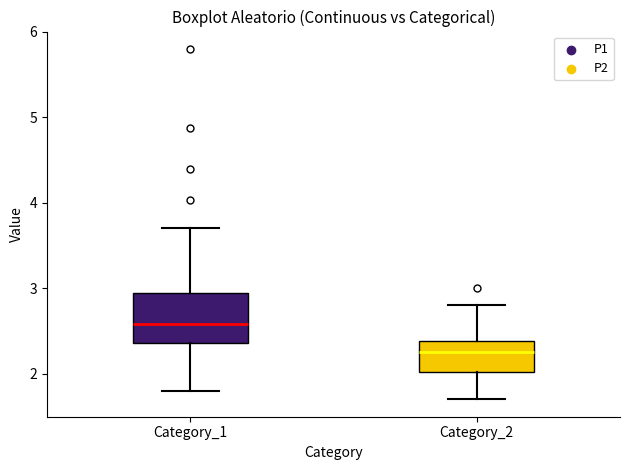

Where does the median line of the box for Category_1 sit on the y-axis? The values are not printed on the chart, so give them approximately, as read against the axis.

2.6